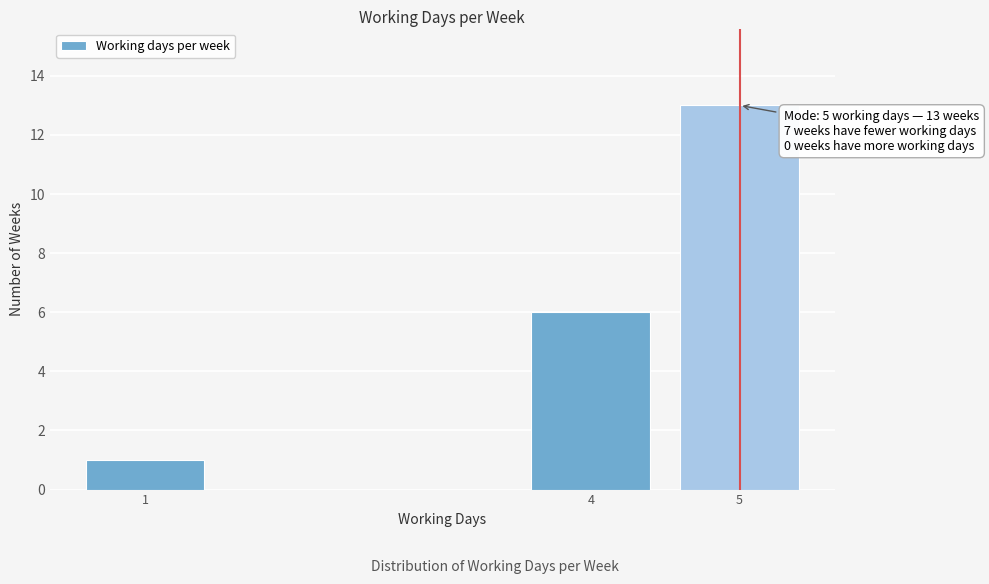

Reading left to right, transcribe all the data shown in this chart.

1	6	13